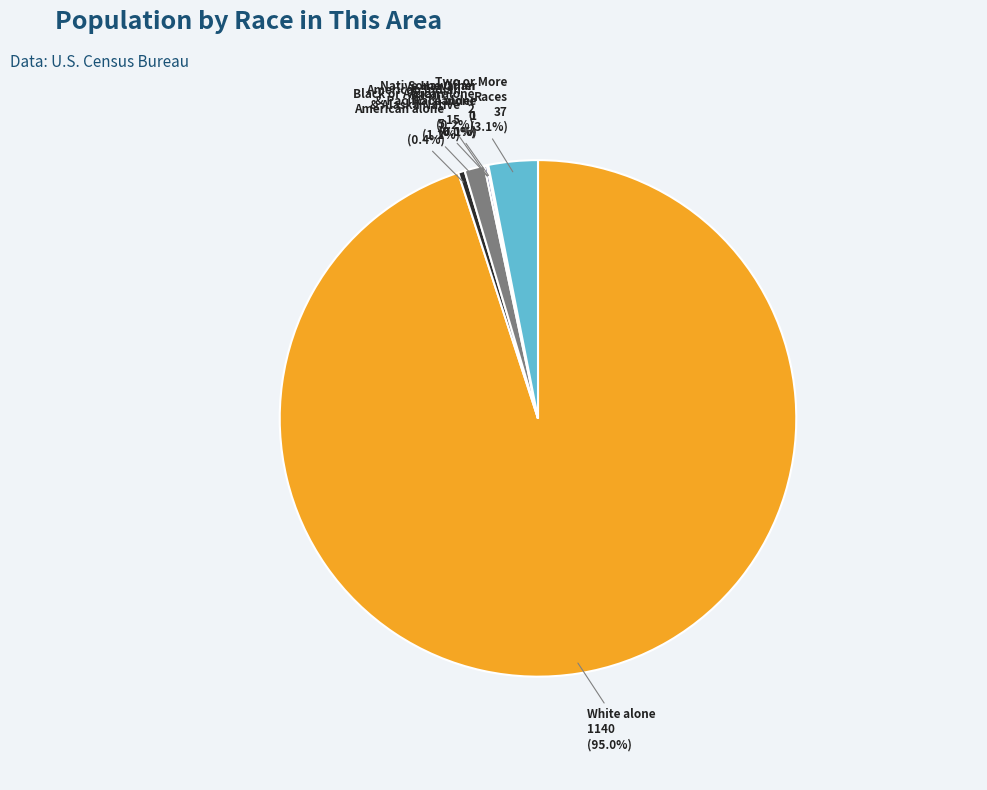

Count the number of slices in the pie.

7